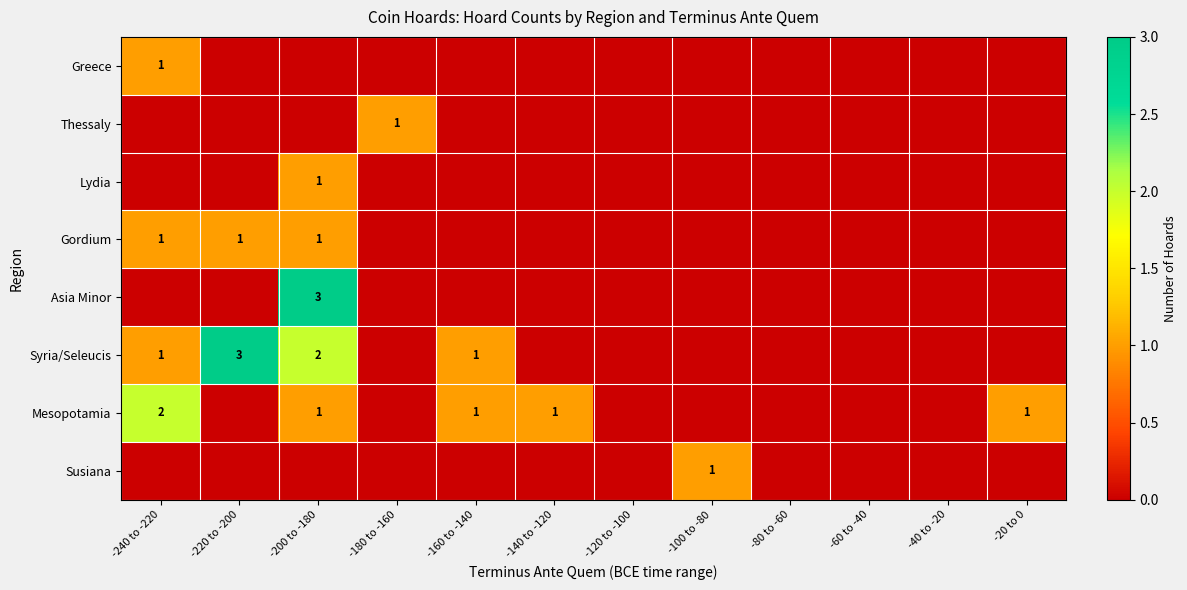

The Mesopotamia series shows 1 at -240 to -220. True or false?

False